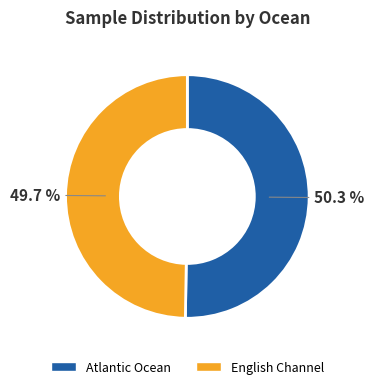

Is there any slice that represents more than half of the pie?

Yes